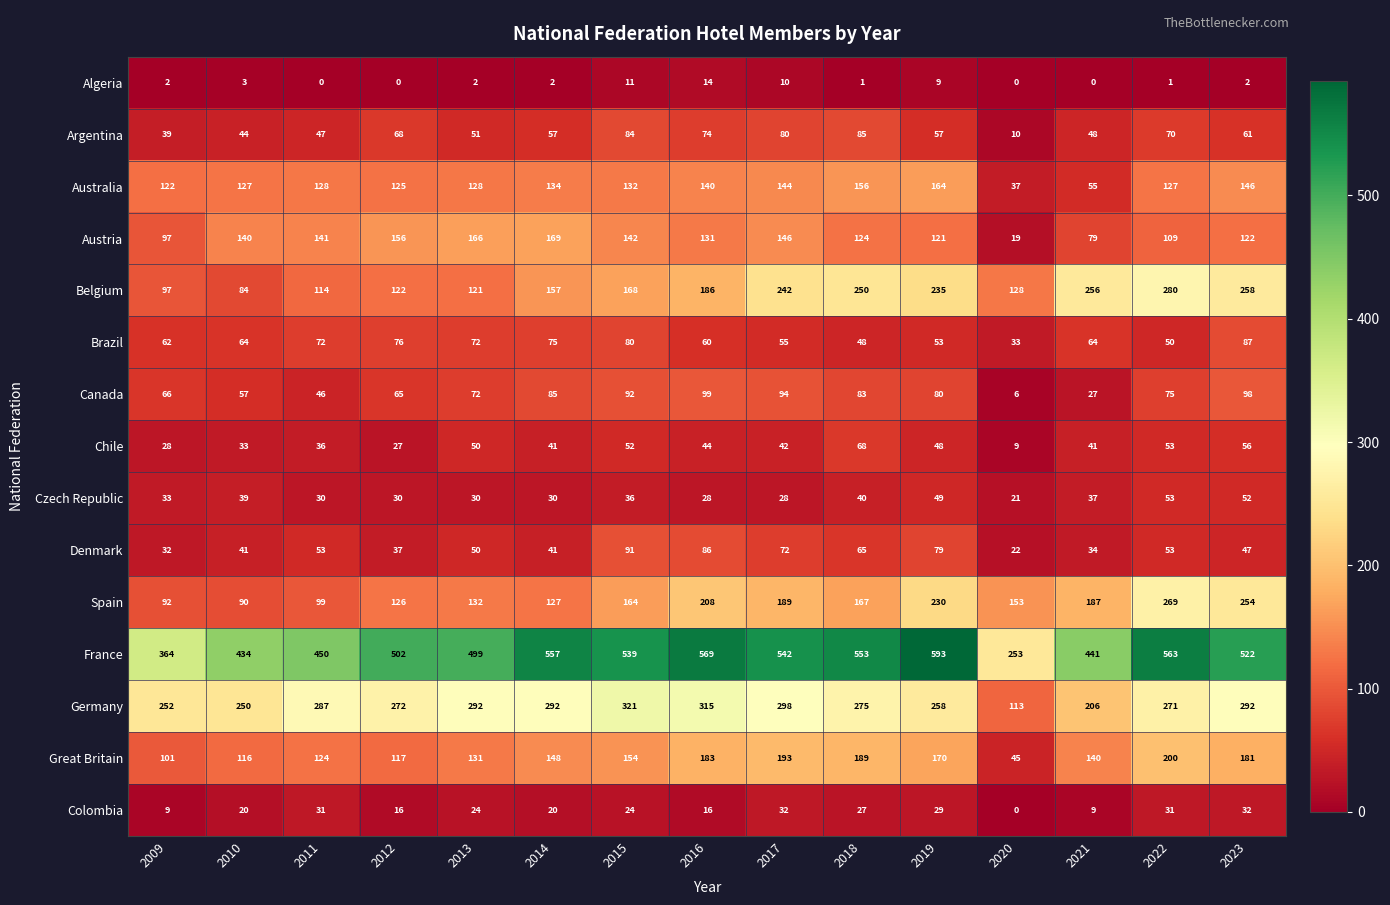

What is the minimum value for Czech Republic?

21